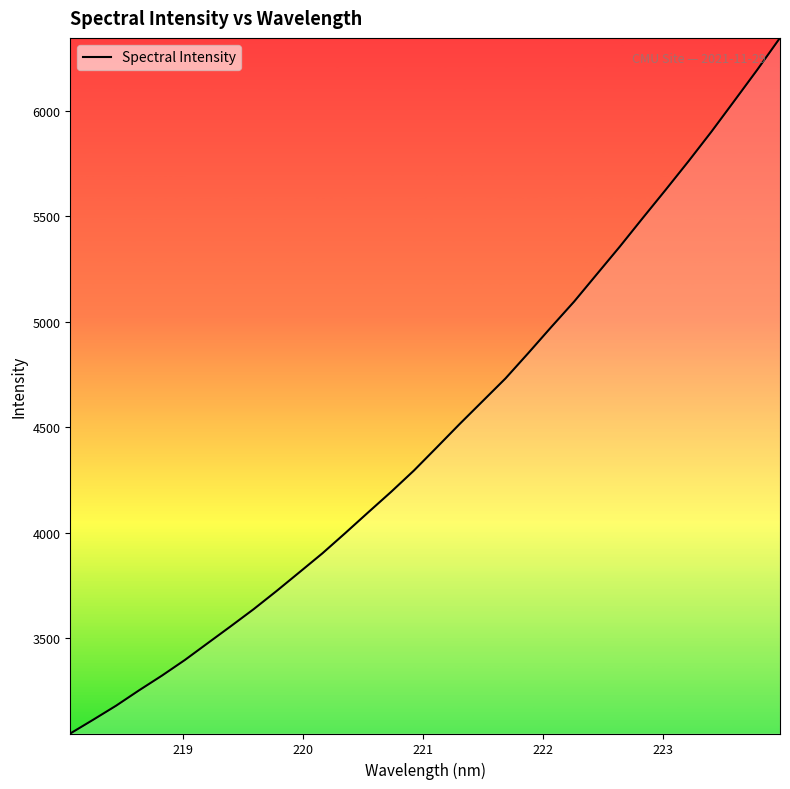

What is the difference between the maximum and minimum values?

3297.0